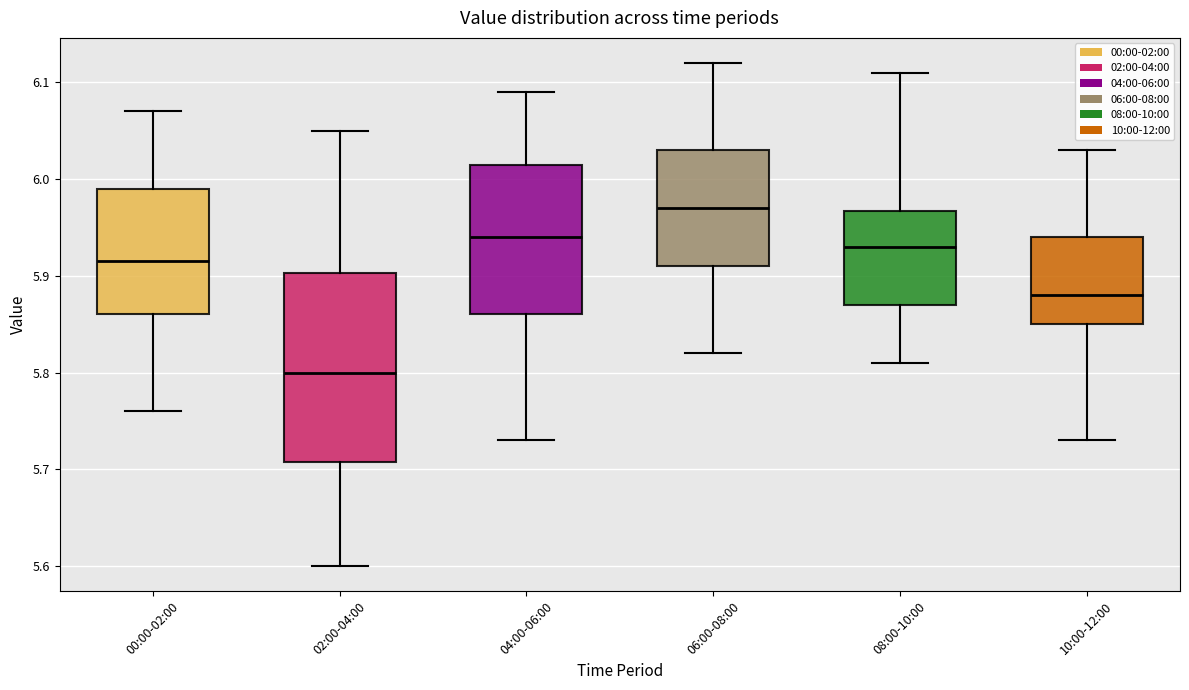

Where does the median line of the box for 00:00-02:00 sit on the y-axis? The values are not printed on the chart, so give them approximately, as read against the axis.

5.92